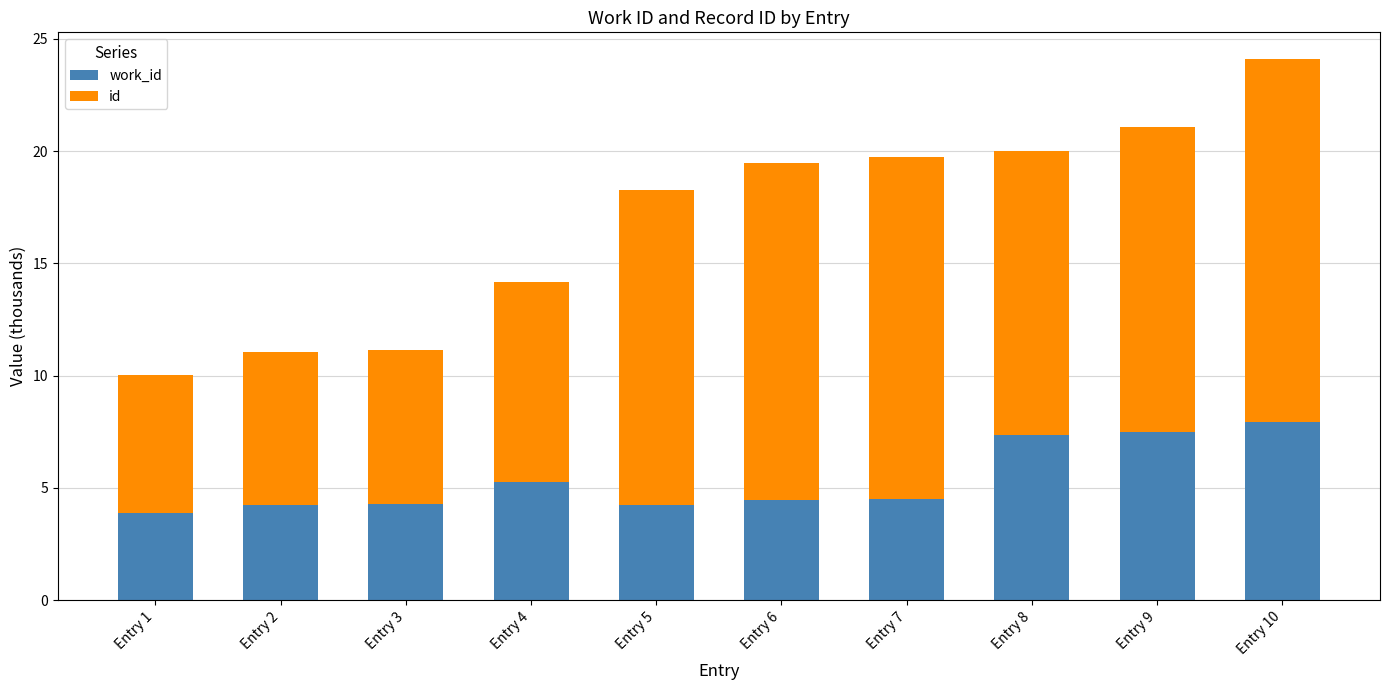

What is the total value across all series at Entry 3?

11.2